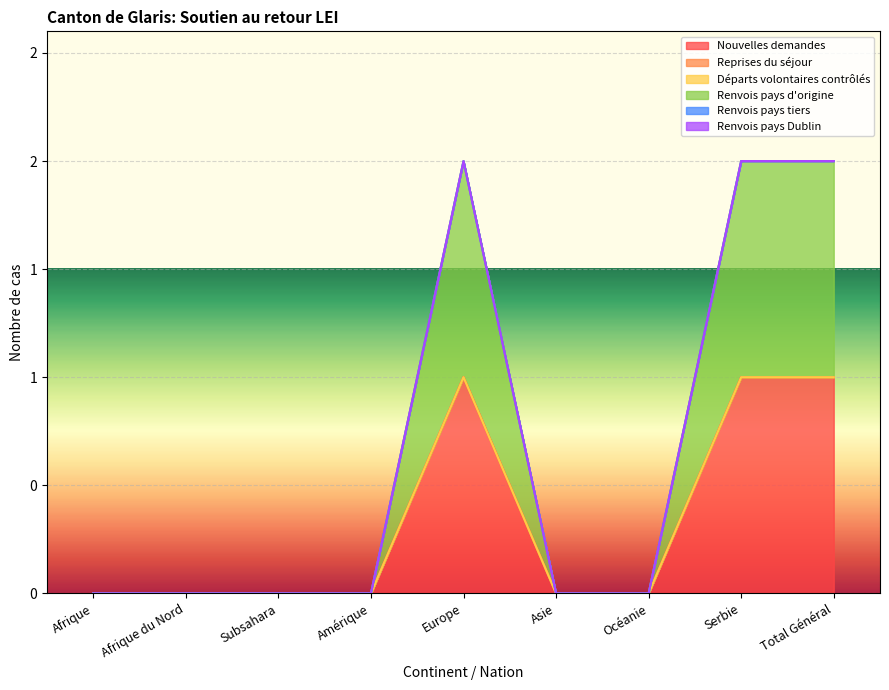

At which label does Départs volontaires contrôlés reach its peak?

Afrique